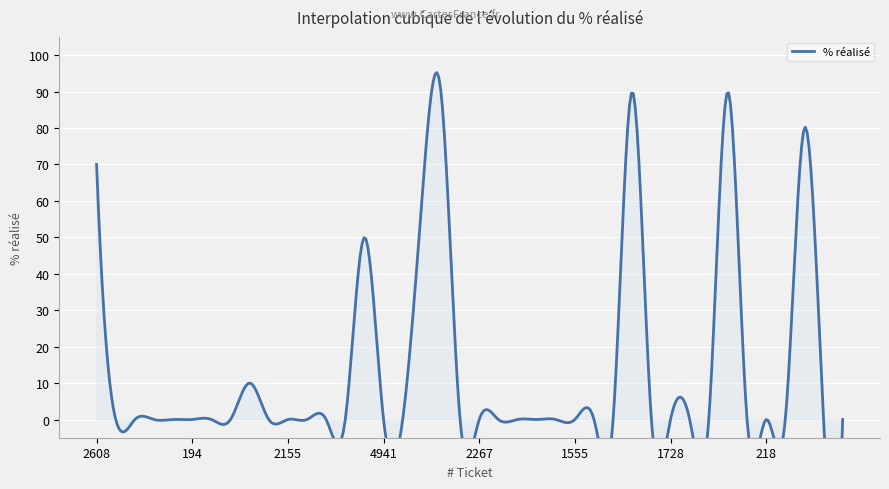

Rank the categories by value from lowest to highest.

189, 185, 5015, 240, 194, 190, 249, 1825, 2155, 2287, 846, 222, 4941, 4911, 3839, 2267, 208, 1917, 257, 672, 1555, 5069, 200, 4438, 1728, 1420, 418, 221, 218, 2126, 4285, 4378, 4751, 2242, 4609, 2608, 4675, 3840, 4665, 2743